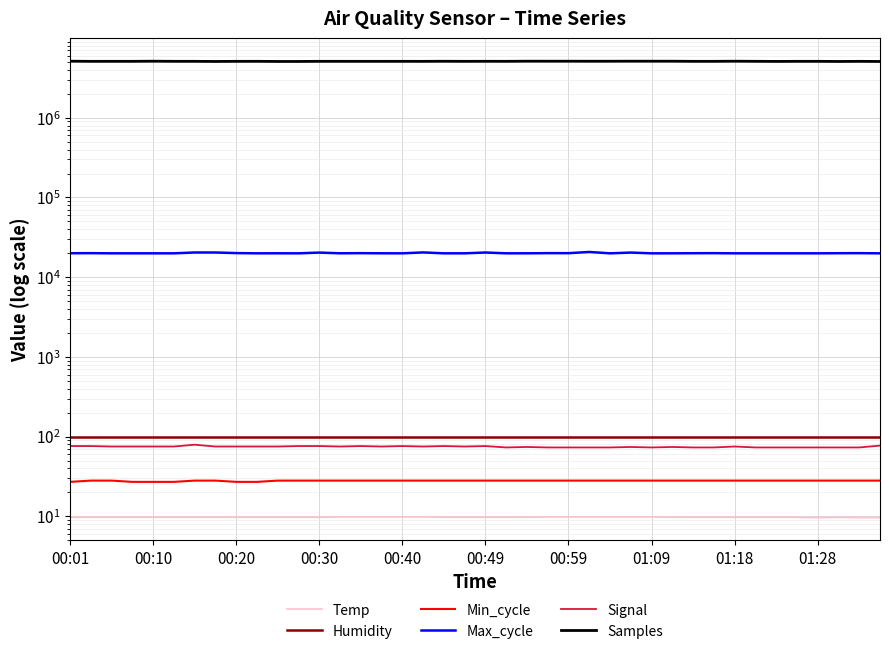

What is the sum of all Max_cycle values?

801436.0